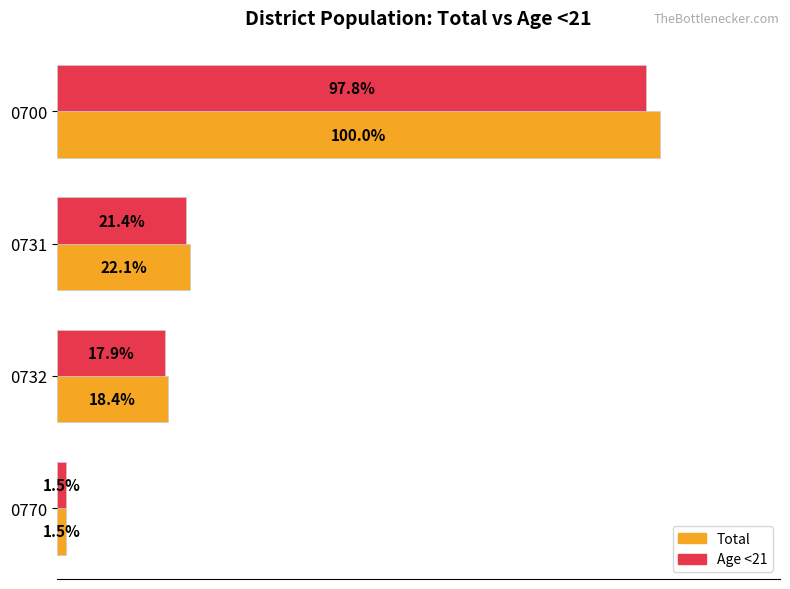

Which series has the largest total across all categories?

Total